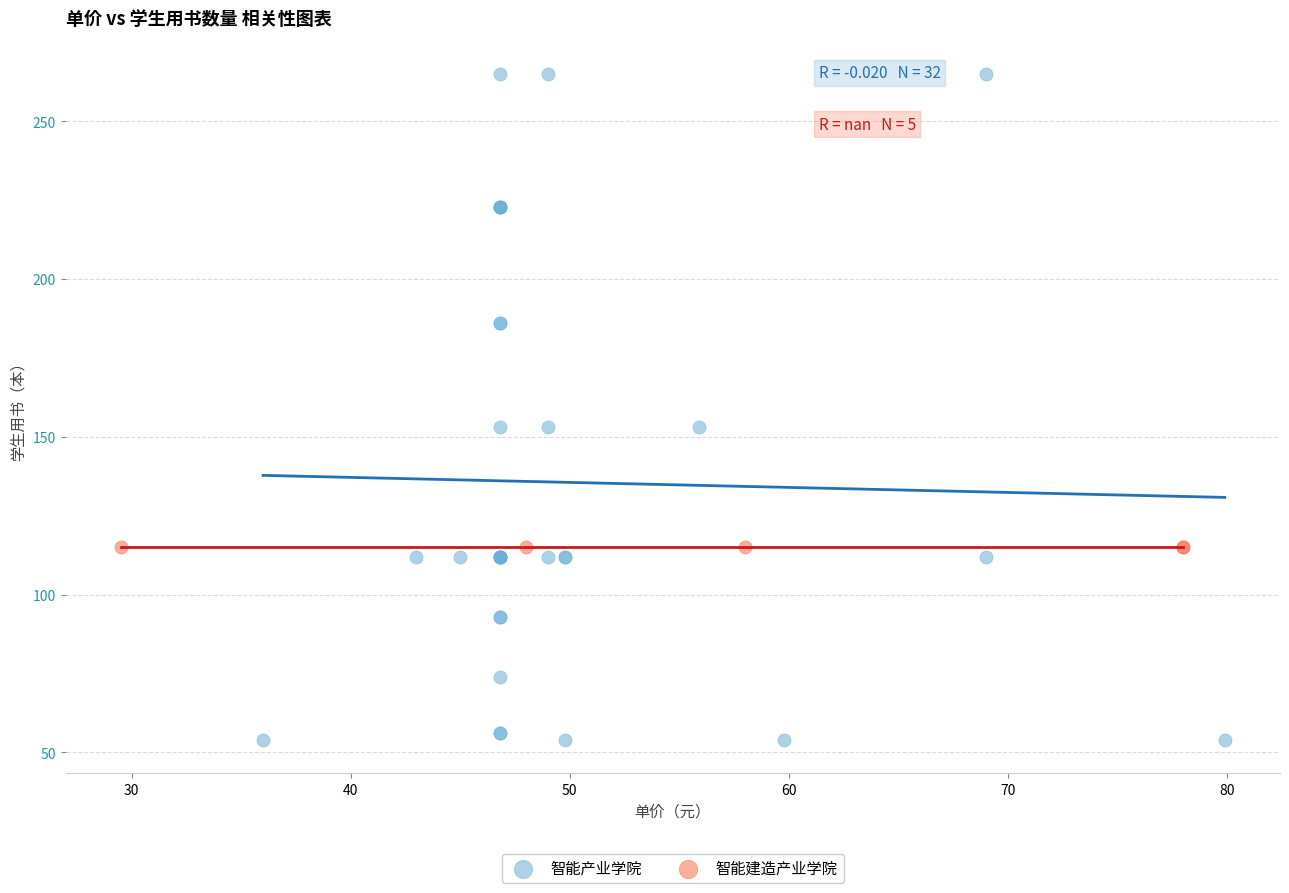

Which series reaches the minimum Y coordinate?

智能产业学院